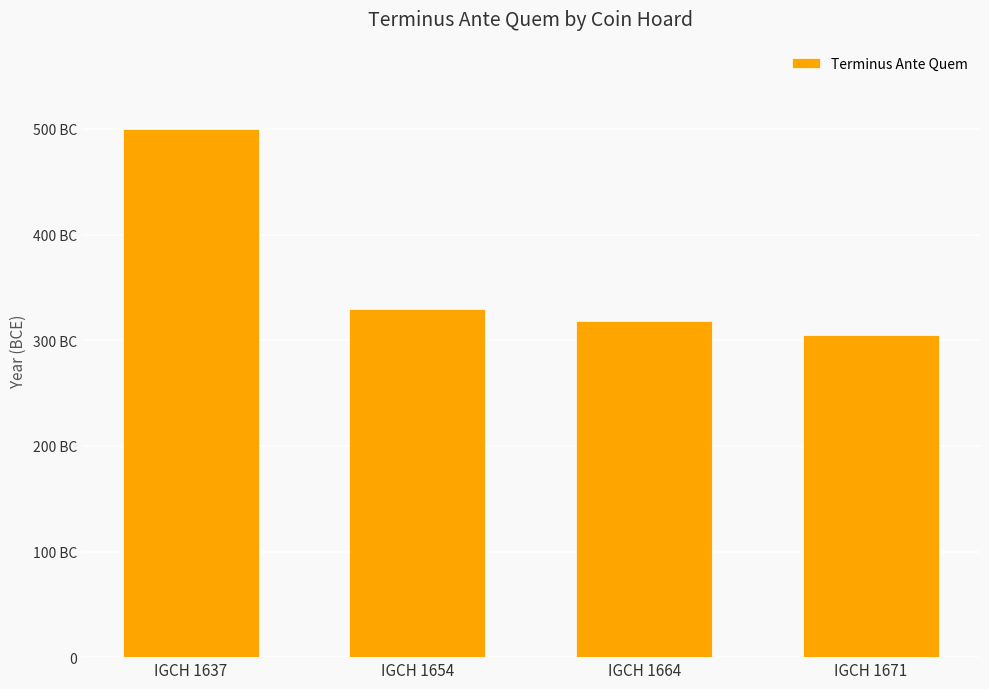

Are the bars horizontal?

No